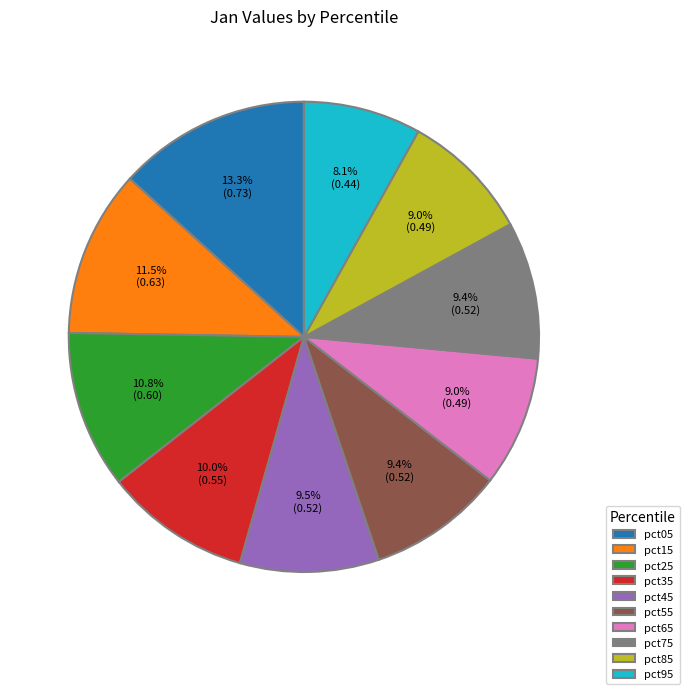

To the nearest percent, what is the combined percentage of pct15 and pct65?

20%